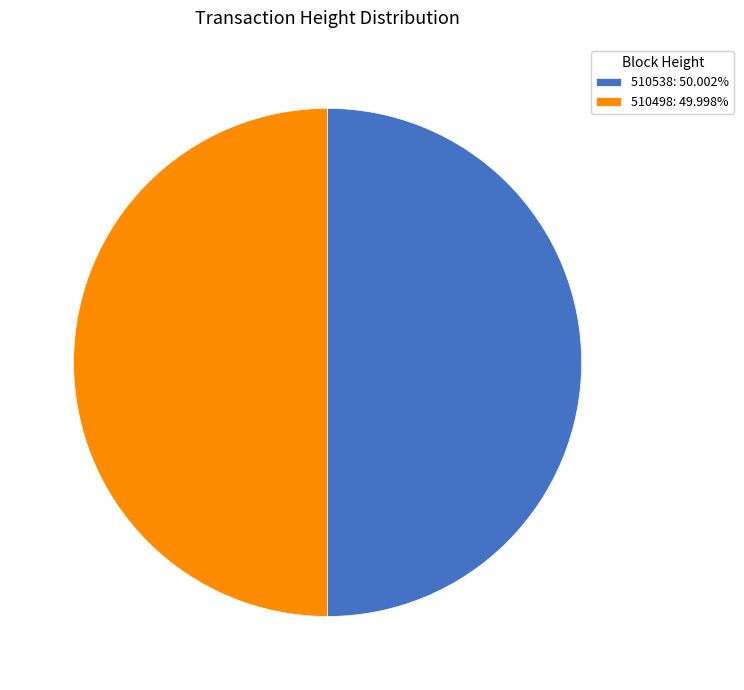

Do 510538 and 510498 together represent more than half of the pie?

Yes